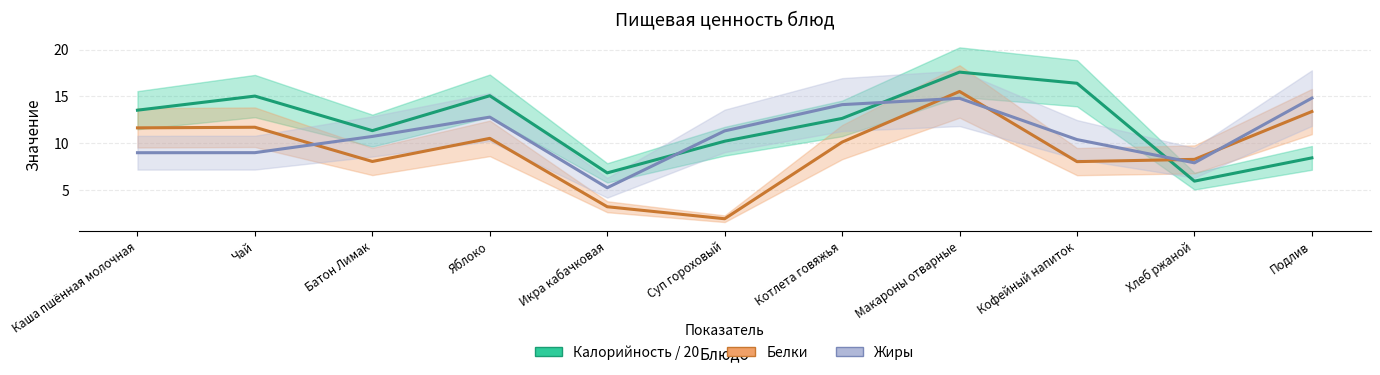

What value does the Белки series have at Макароны отварные?

15.5